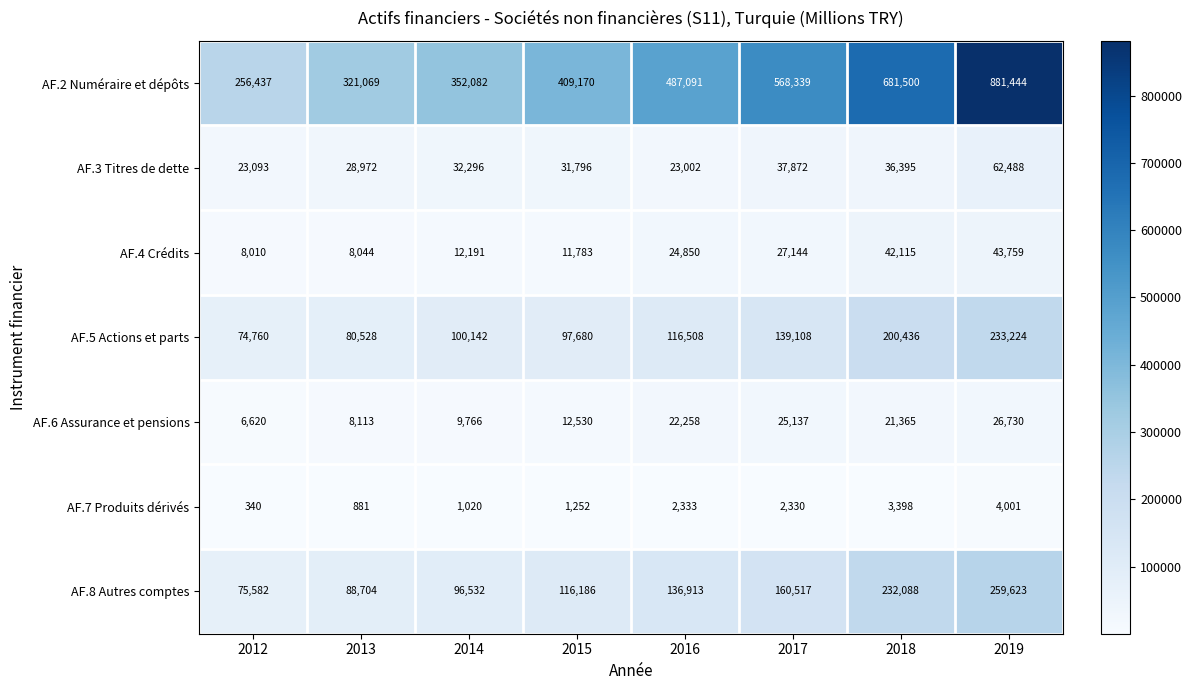

Which series changed the most between 2016 and 2018?

AF.2 Numéraire et dépôts